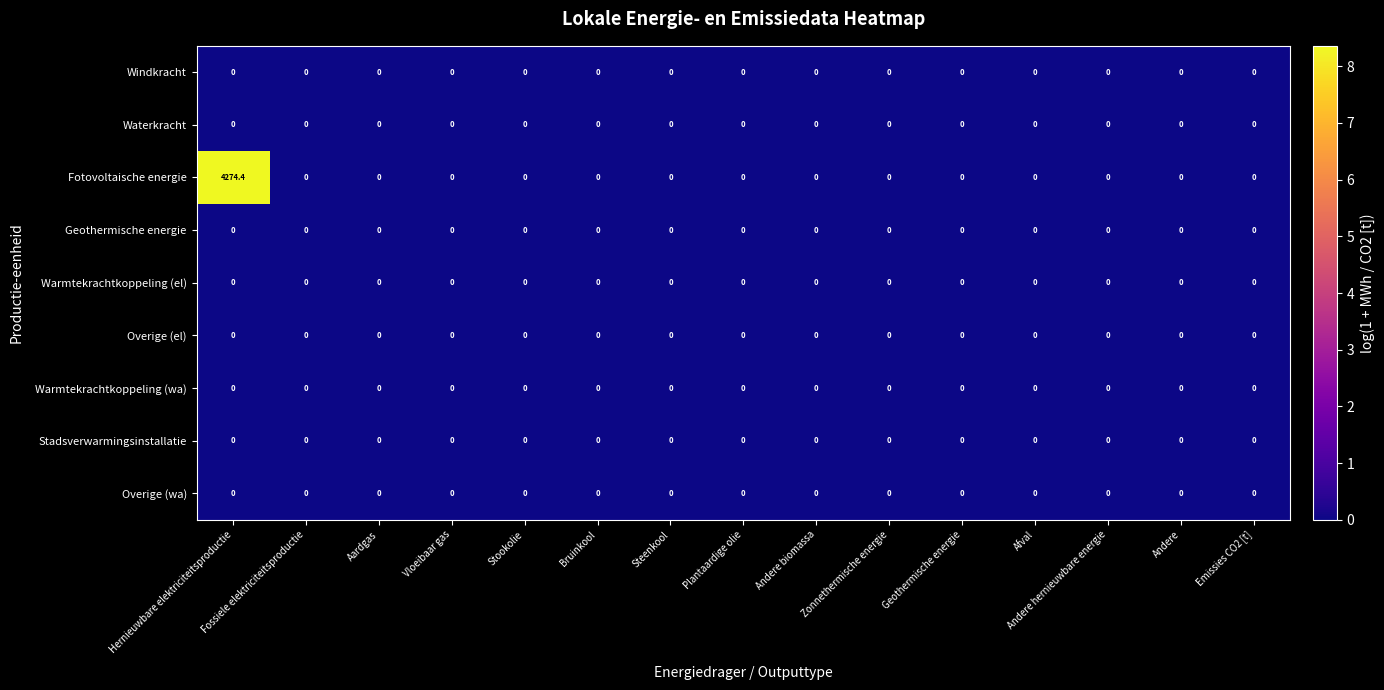

What is the greatest value displayed?

4274.4